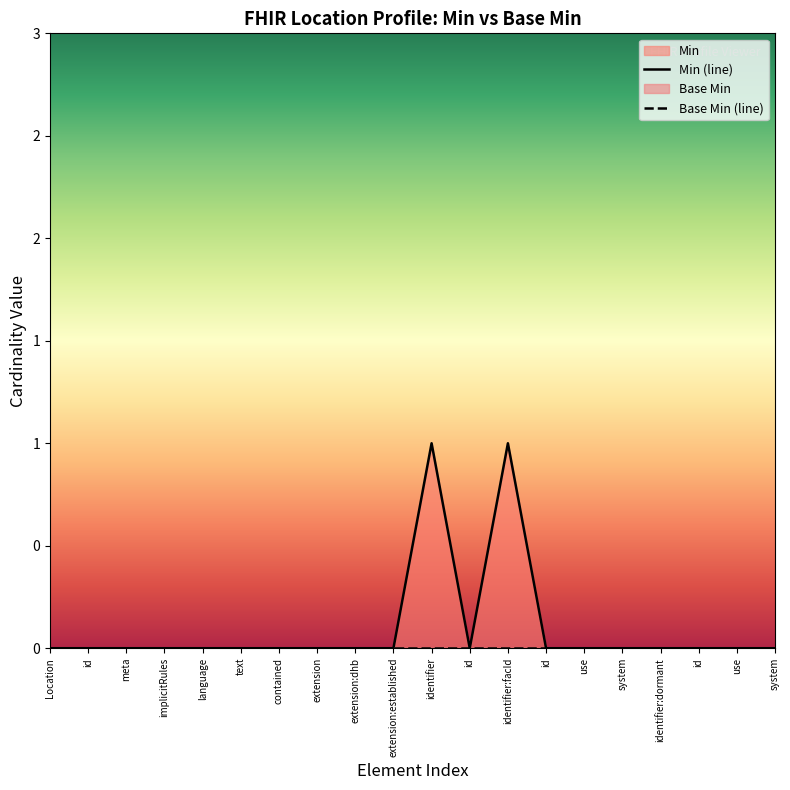

Which series has the largest total across all categories?

Min (line)